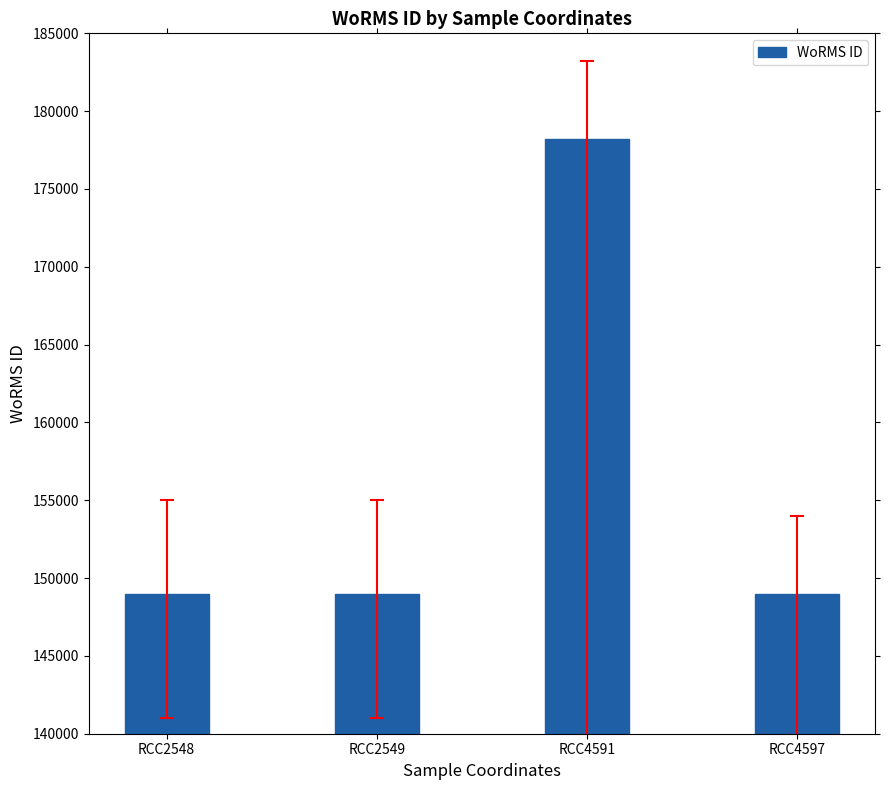

What is the difference between the values at RCC4591 and RCC2548?

29222